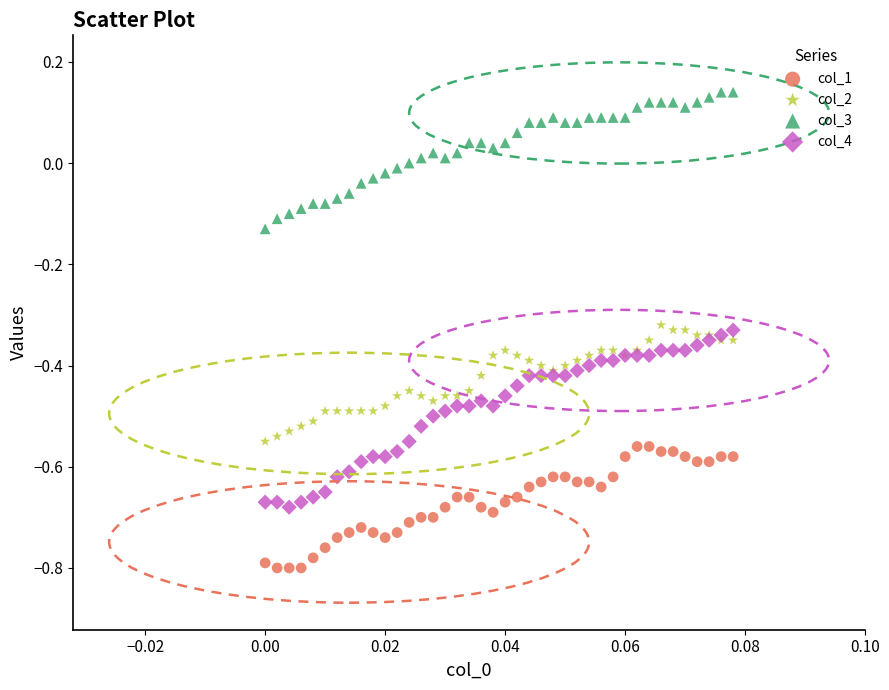

Which series contains the lowest Y value?

col_1